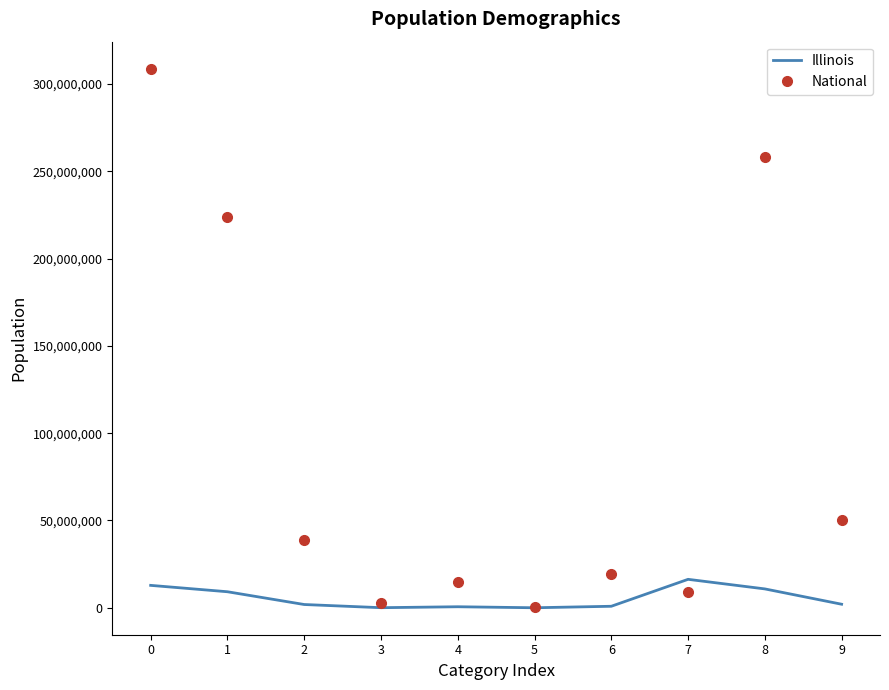

List the series in order of their overall mean, highest first.

National, Illinois